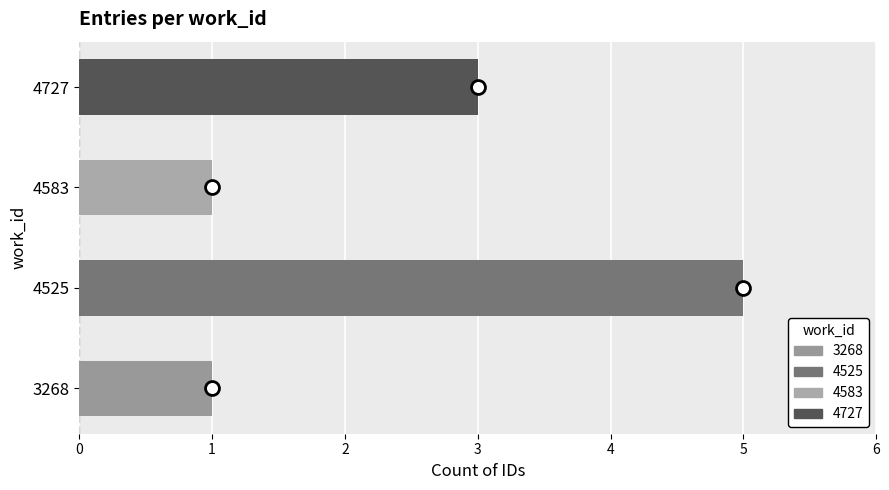

How many series are shown in this chart?

1